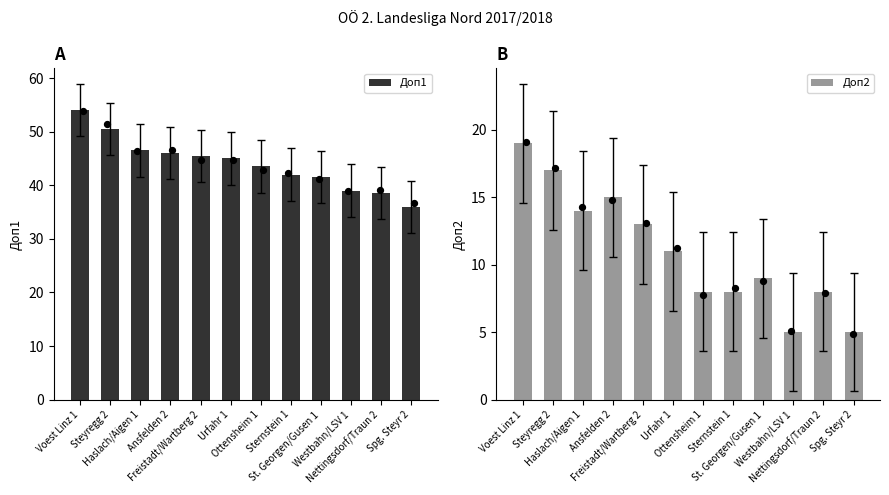

What are all the series names shown in the legend?

Доп1, Доп2